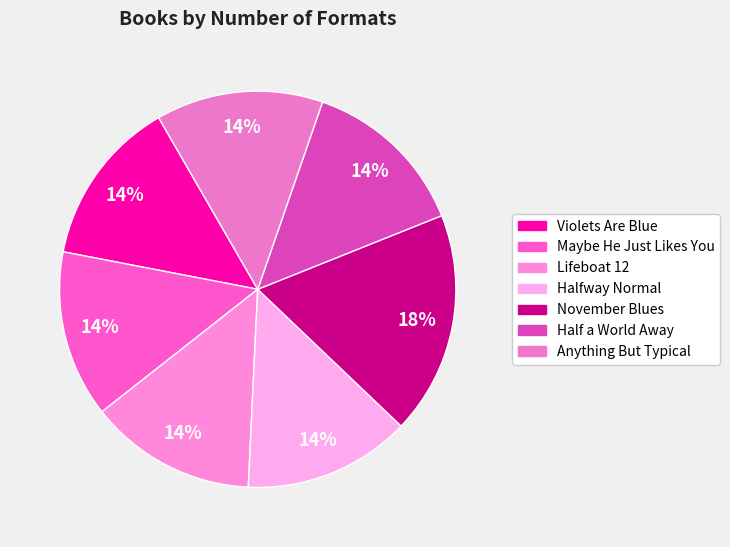

Rank the categories by value from highest to lowest.

November Blues, Violets Are Blue, Maybe He Just Likes You, Lifeboat 12, Halfway Normal, Half a World Away, Anything But Typical